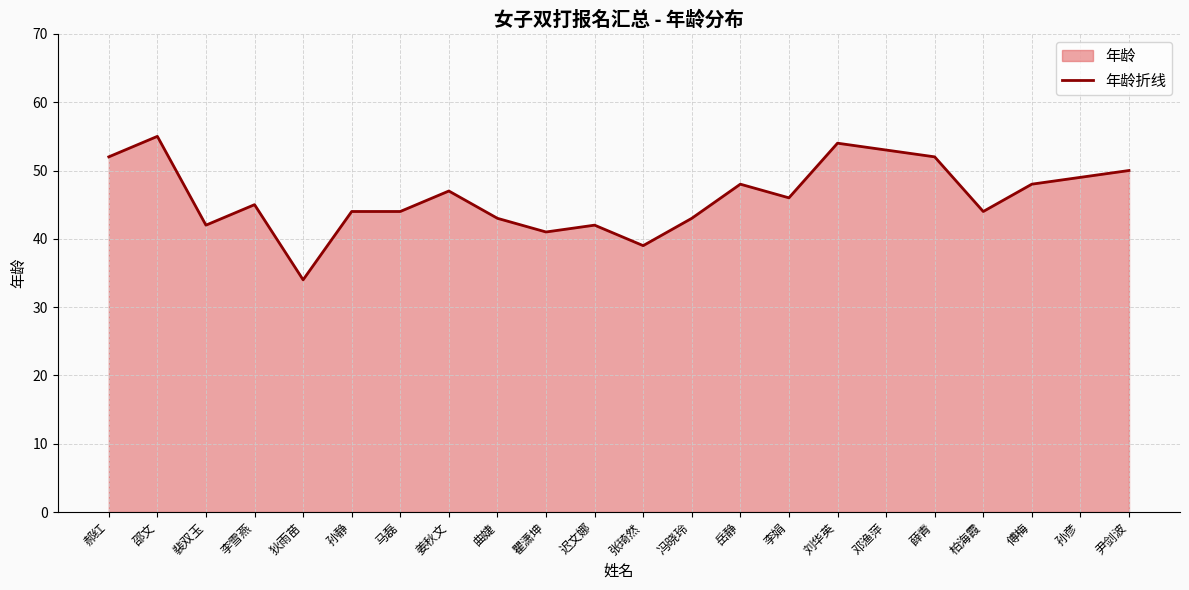

How many points are lower than both their immediate neighbors (excluding endpoints)?

6